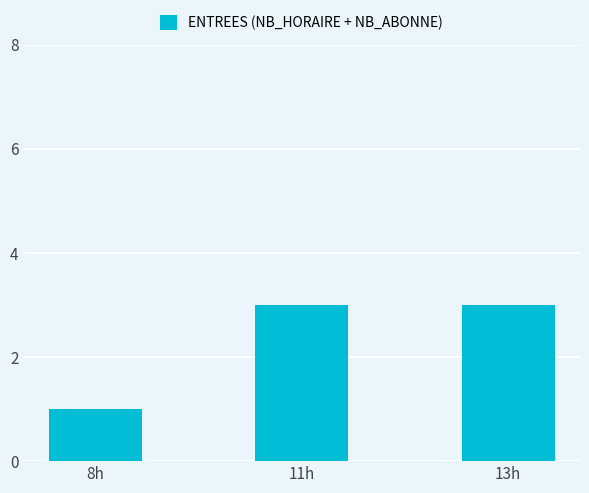

What is the minimum value shown in the chart?

1